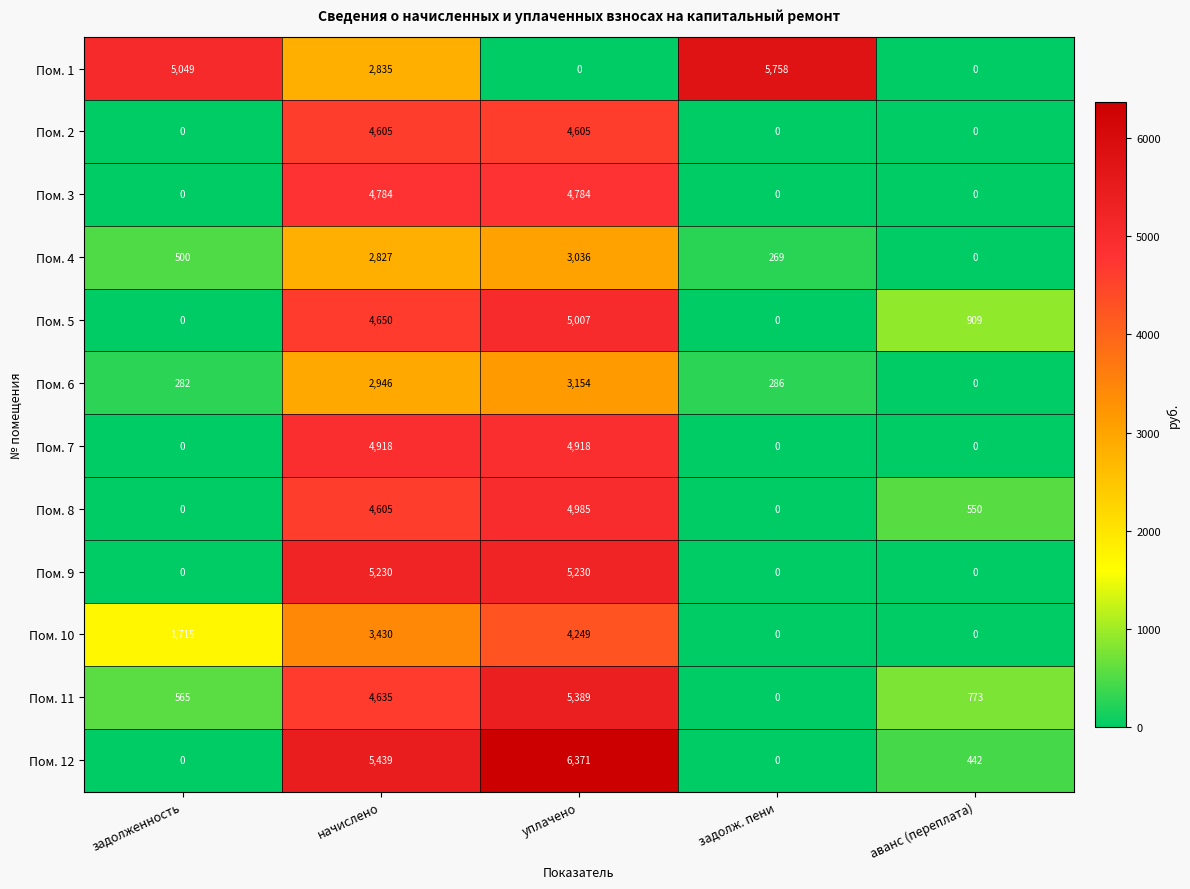

What is the sum of the Пом. 6 values at уплачено and задолженность?

3436